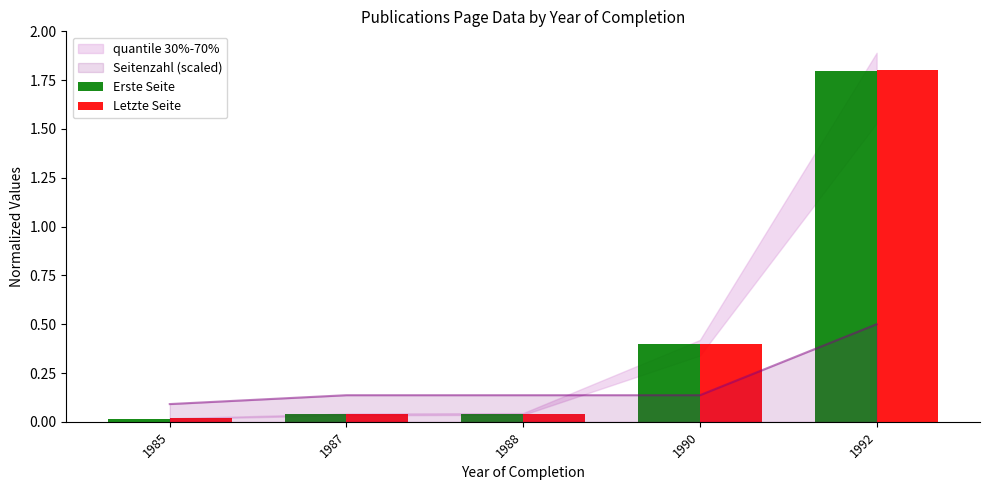

Are the bars grouped side by side (vs. stacked)?

Yes